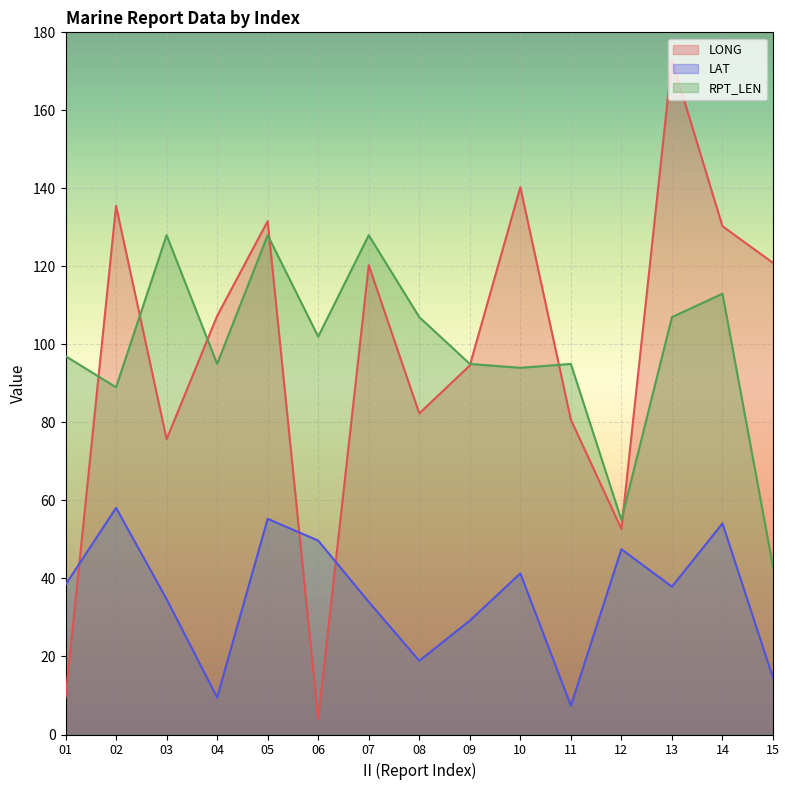

Does the chart display data point markers on the line(s)?

No